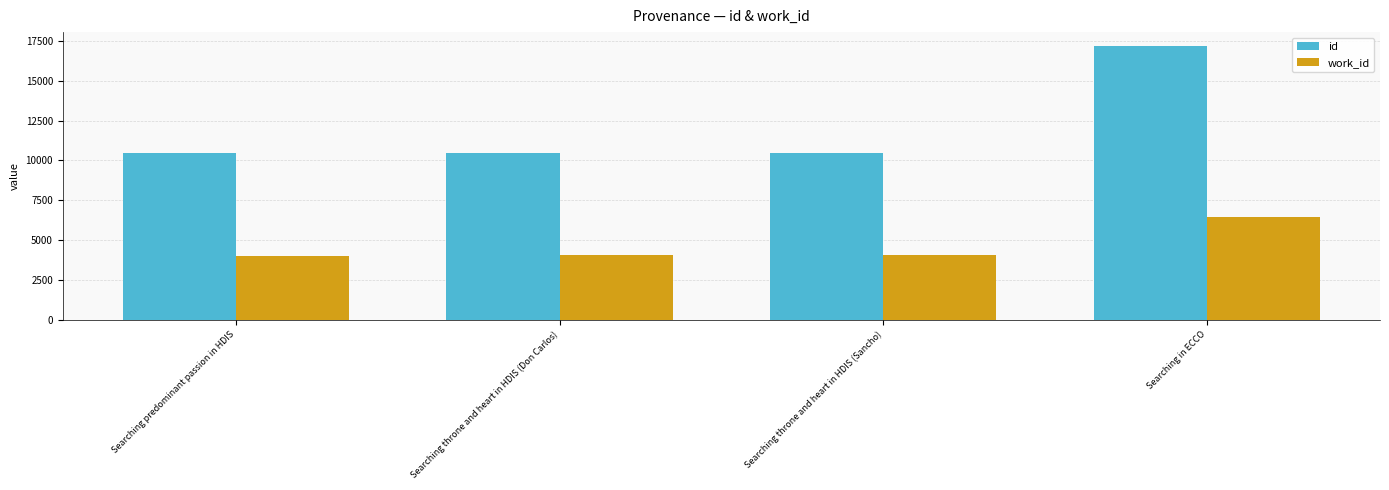

True or false: id has a value of 14550 at Searching predominant passion in HDIS.

False